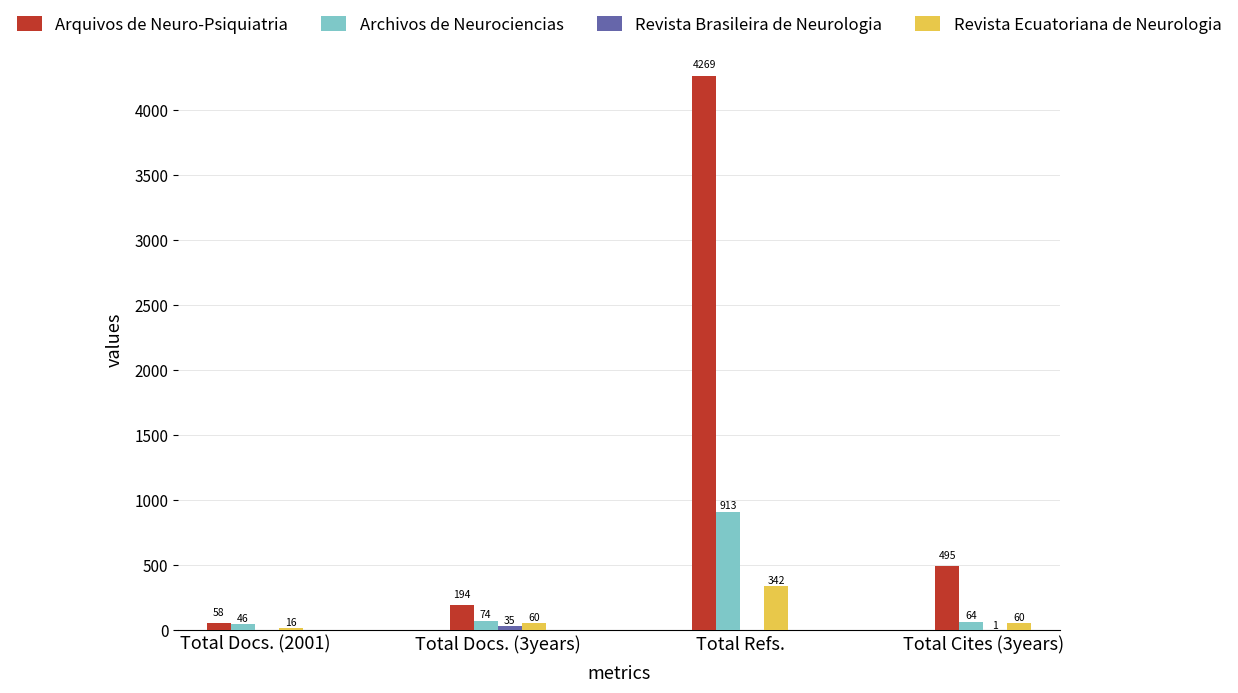

What is the approximate value of Revista Ecuatoriana de Neurologia at Total Docs. (3years), to the nearest 5?

60